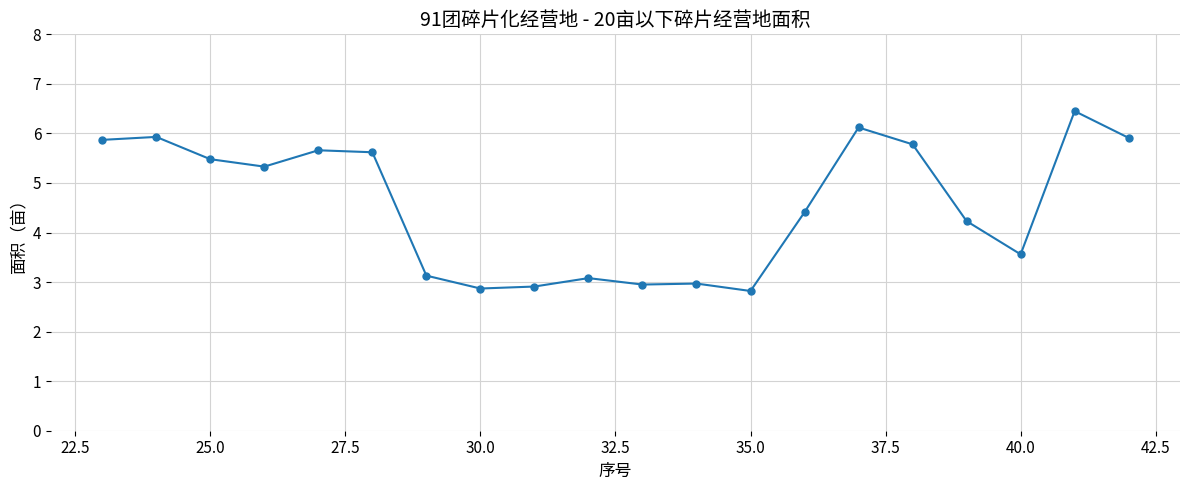

What is the difference between the maximum and minimum values?

3.6